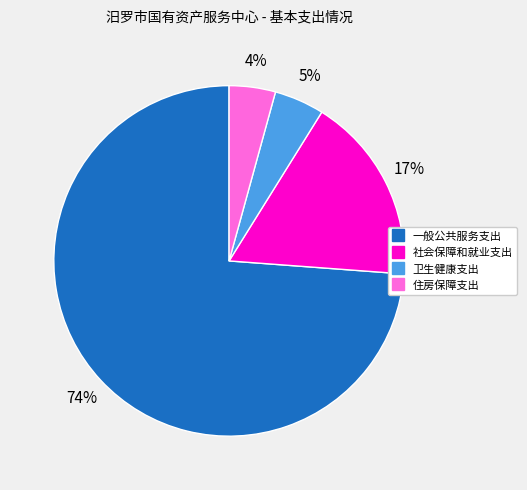

How many slices are in this pie chart?

4